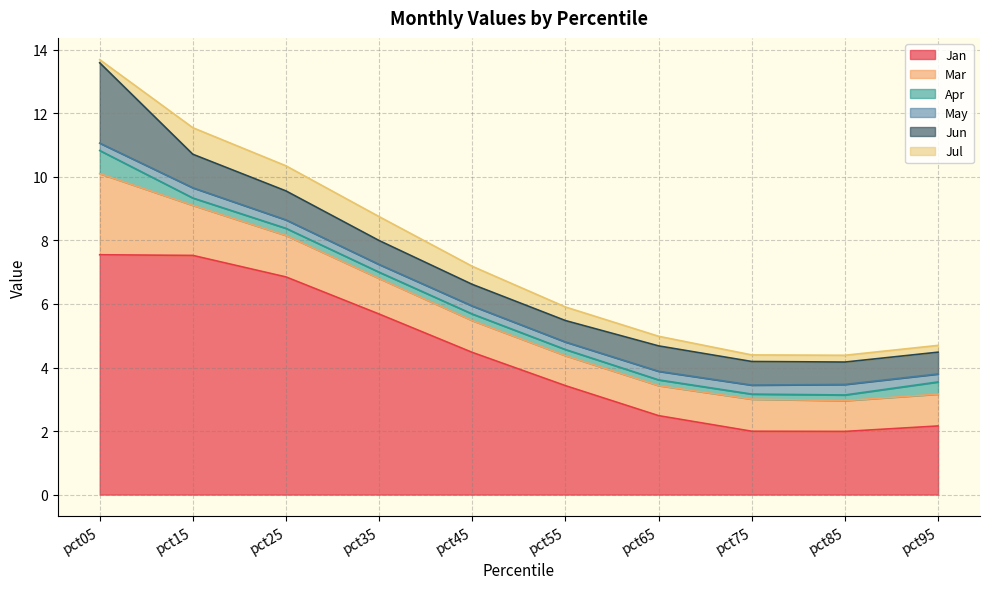

True or false: Mar and Jan intersect in this chart.

False